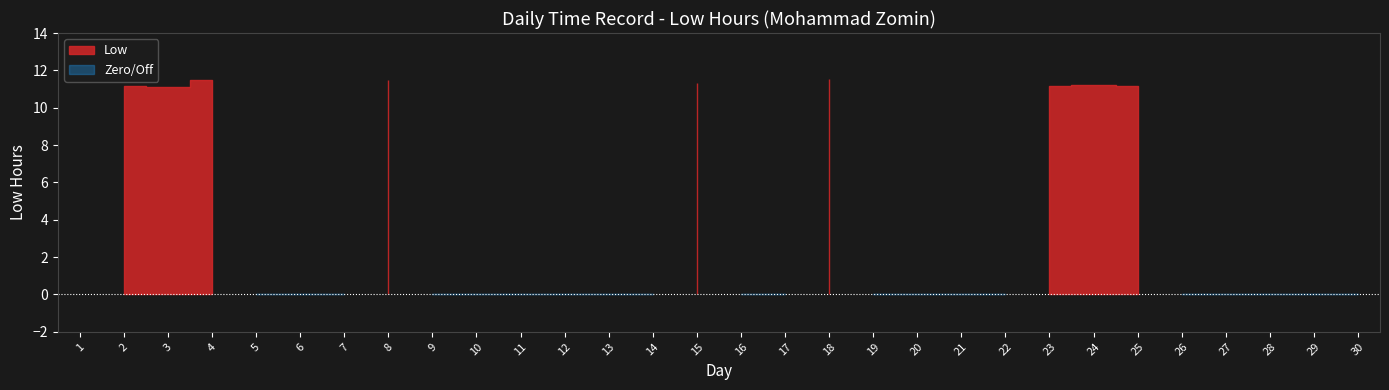

What is the difference between the maximum and second lowest values?

11.6